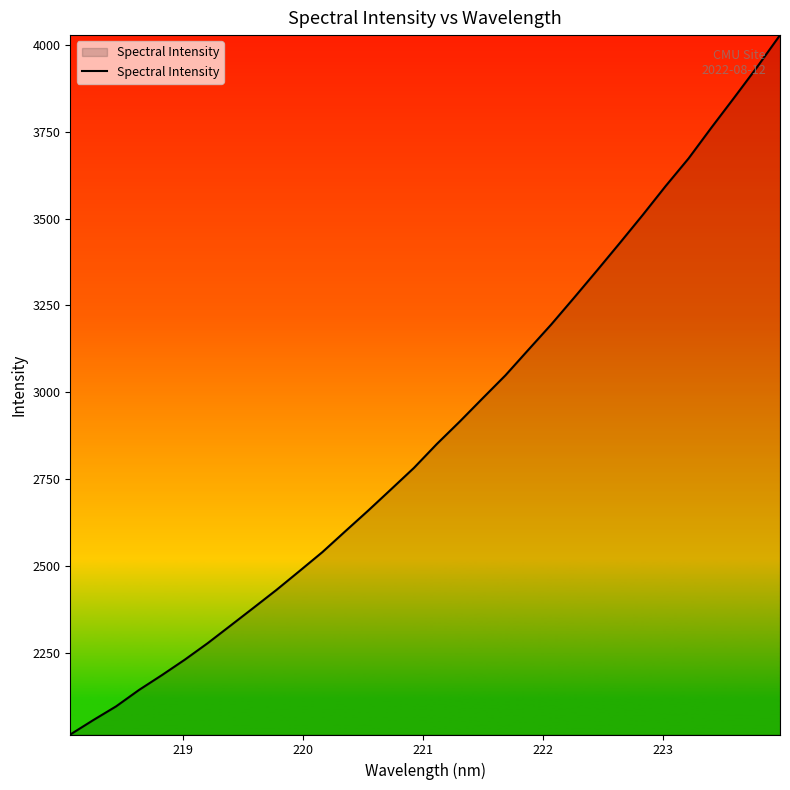

How many lines are shown in the chart?

1